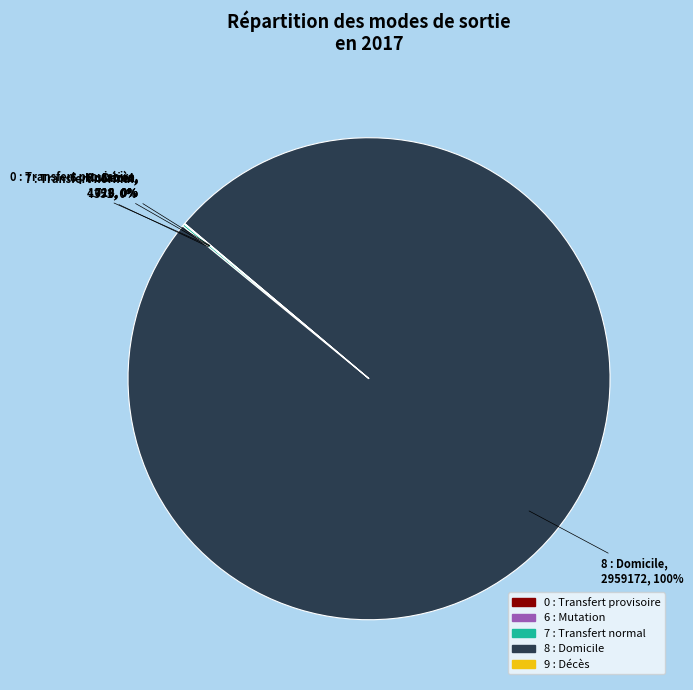

Does 8 : Domicile represent more than half of the total?

Yes